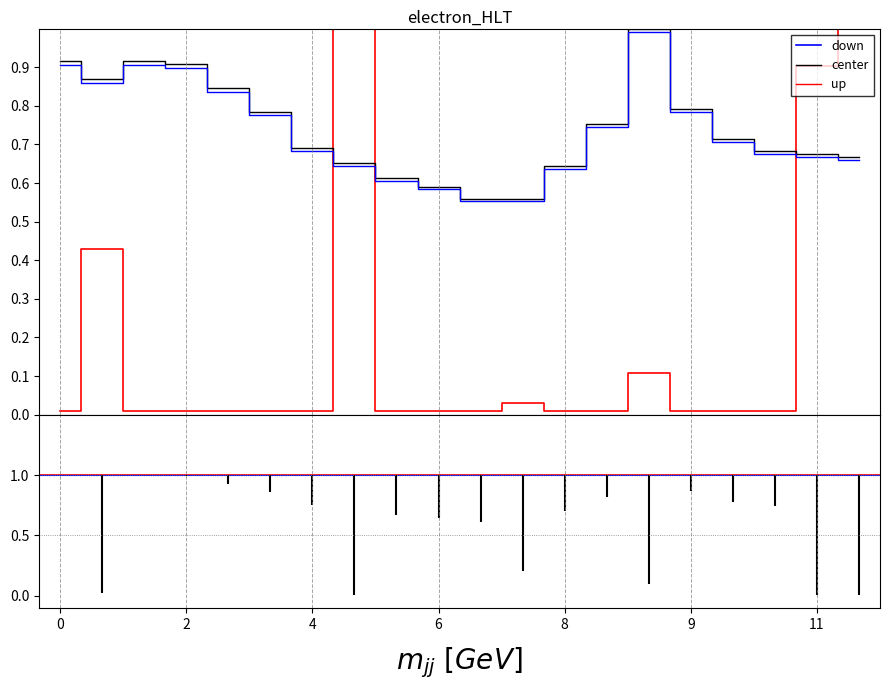

Which series has the widest spread of values?

down